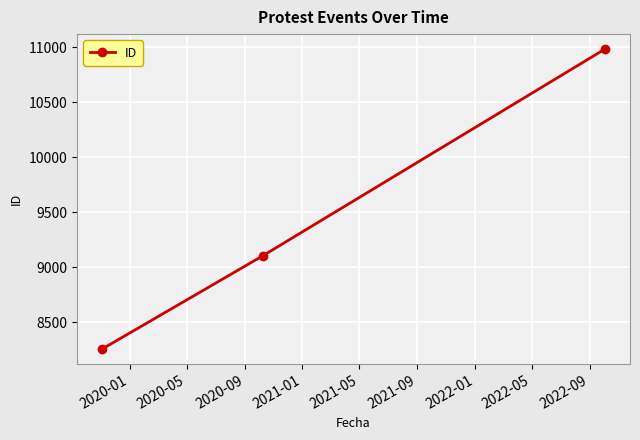

Reading left to right, transcribe all the data shown in this chart.

8257	9104	10982